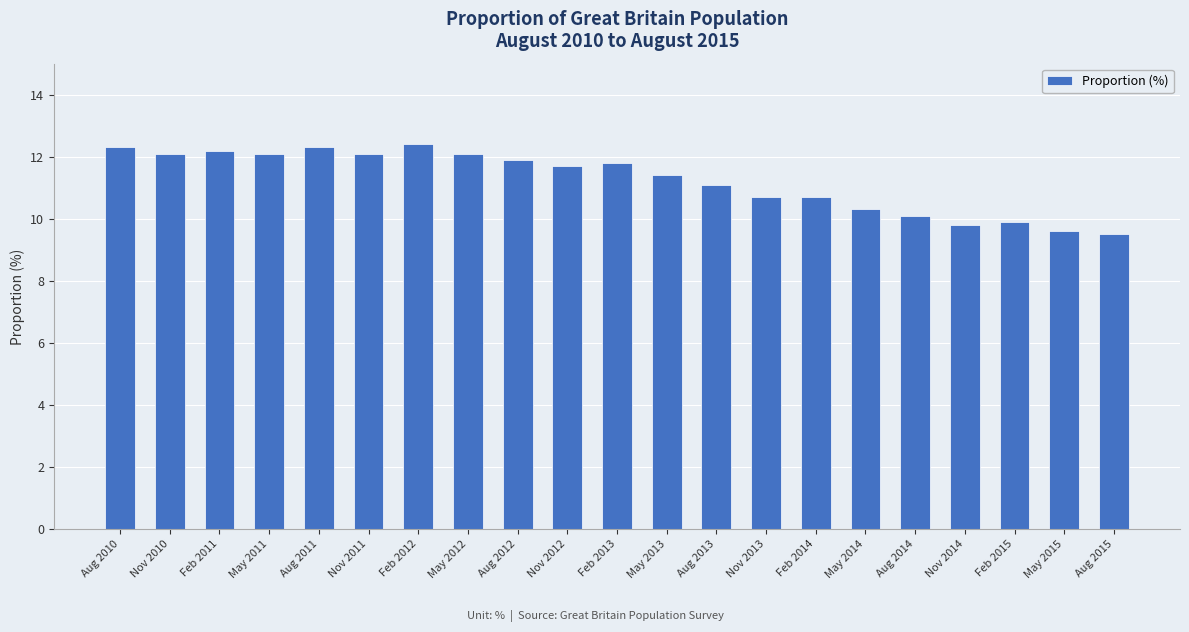

How many data points does each series have?

21